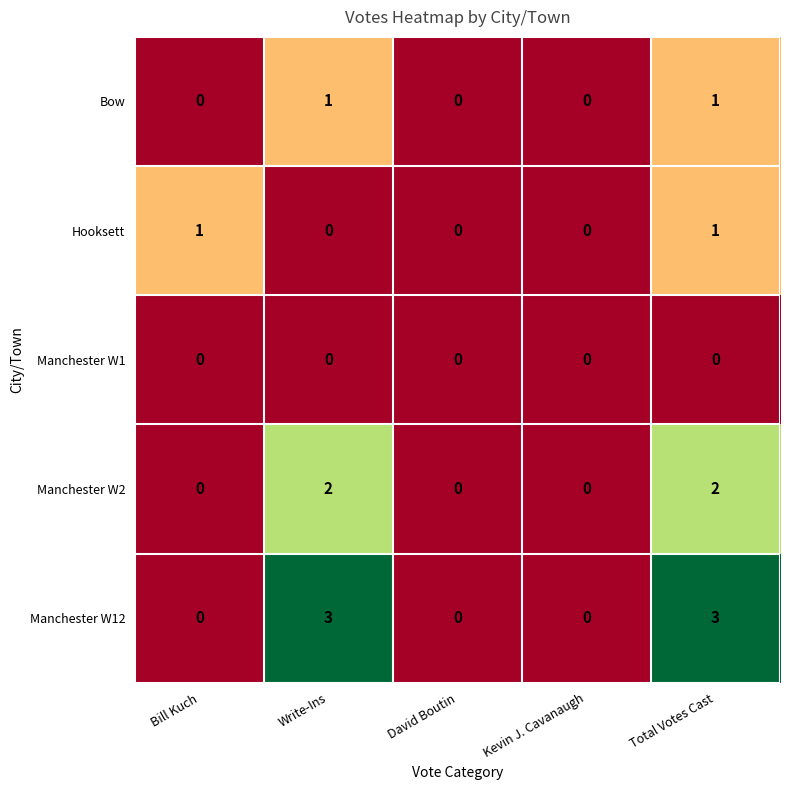

How many data points does each series have?

5